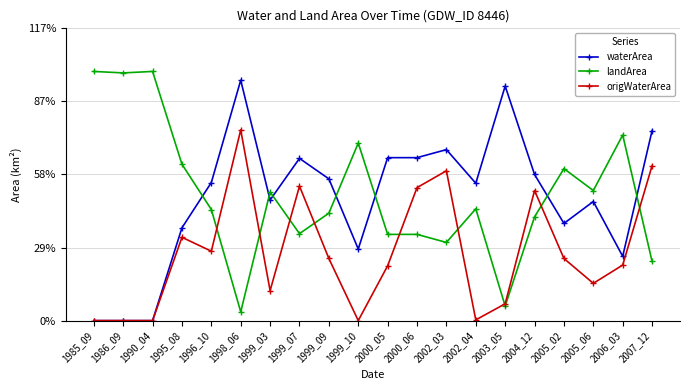

List the series in order of their peak value, lowest first.

origWaterArea, waterArea, landArea